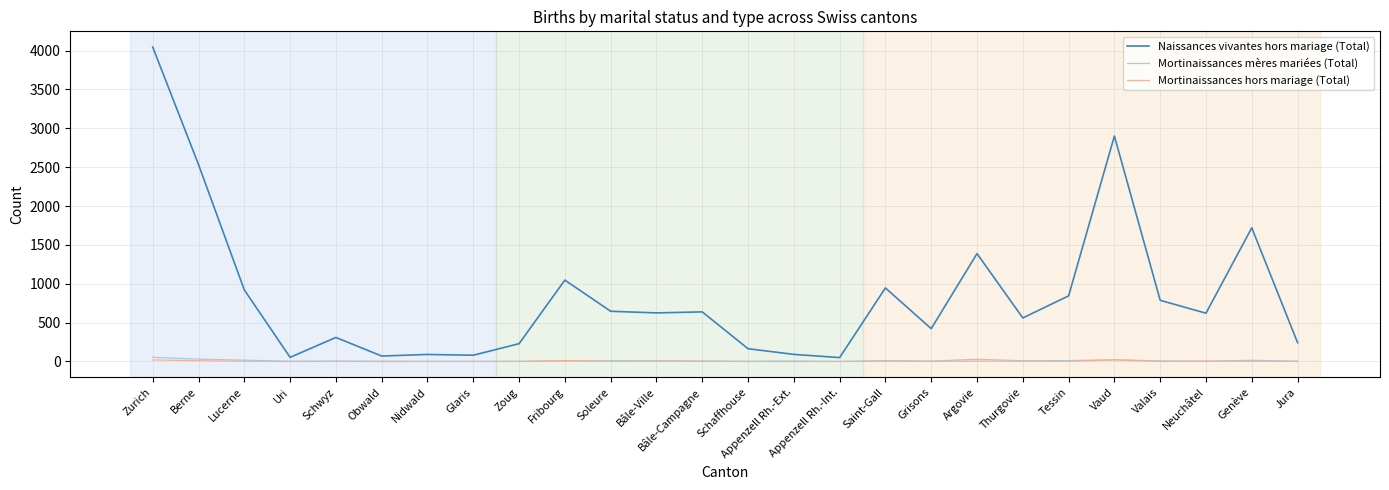

What is the sum of all Mortinaissances mères mariées (Total) values?

260